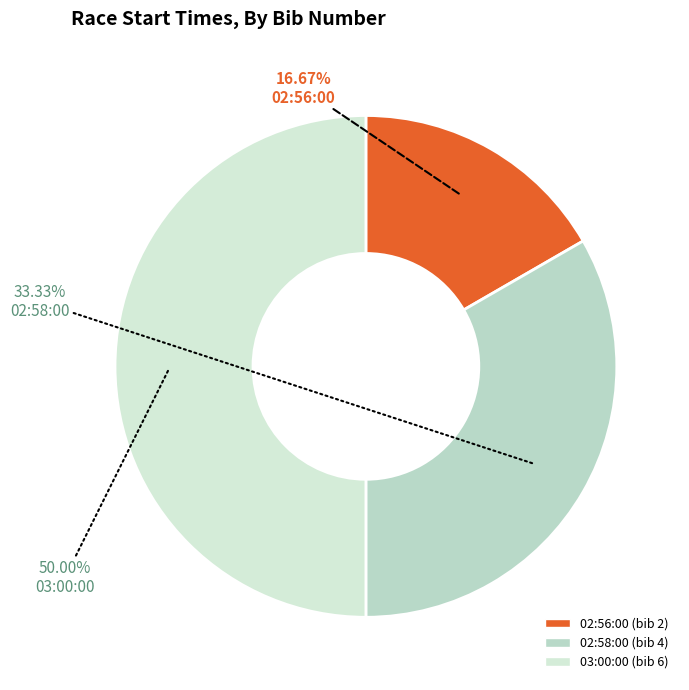

How many segments does this pie chart have?

3